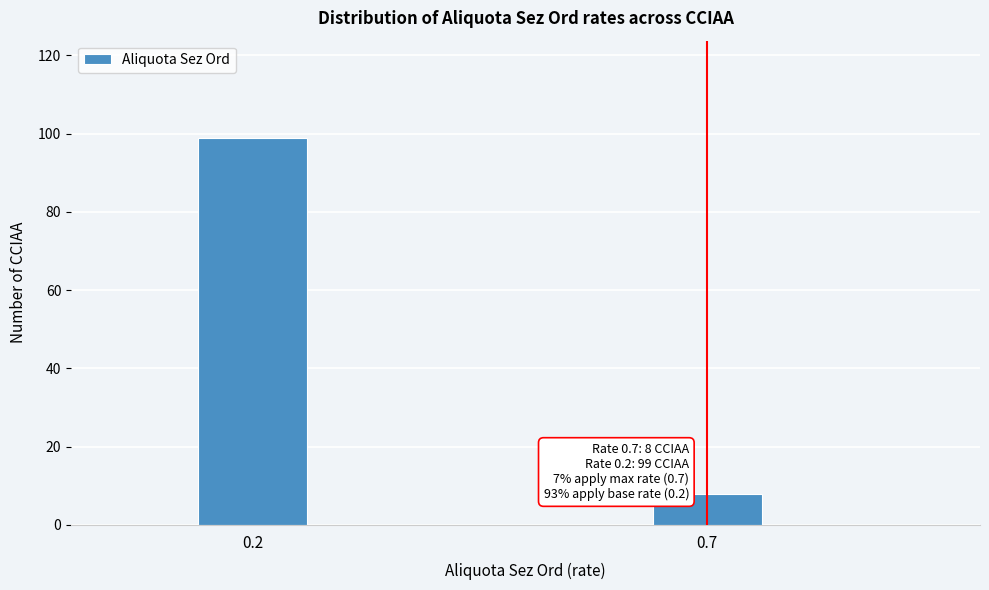

Reading left to right, extract all data points from this chart.

0.2=99	0.7=8